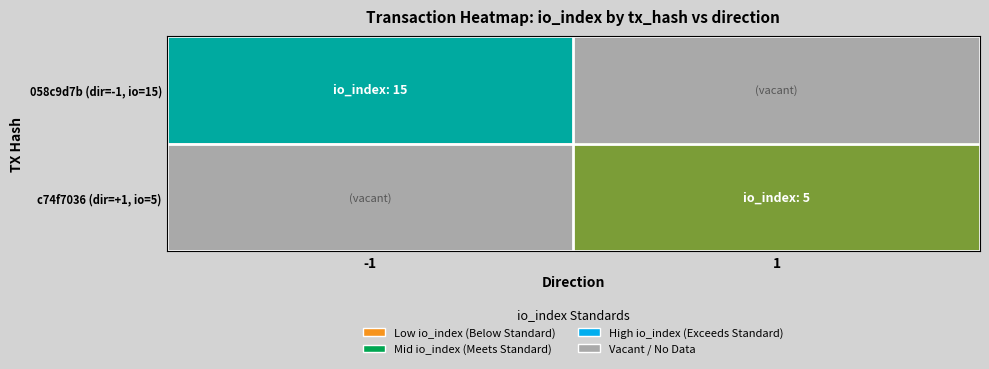

What is the greatest value displayed?

15.0